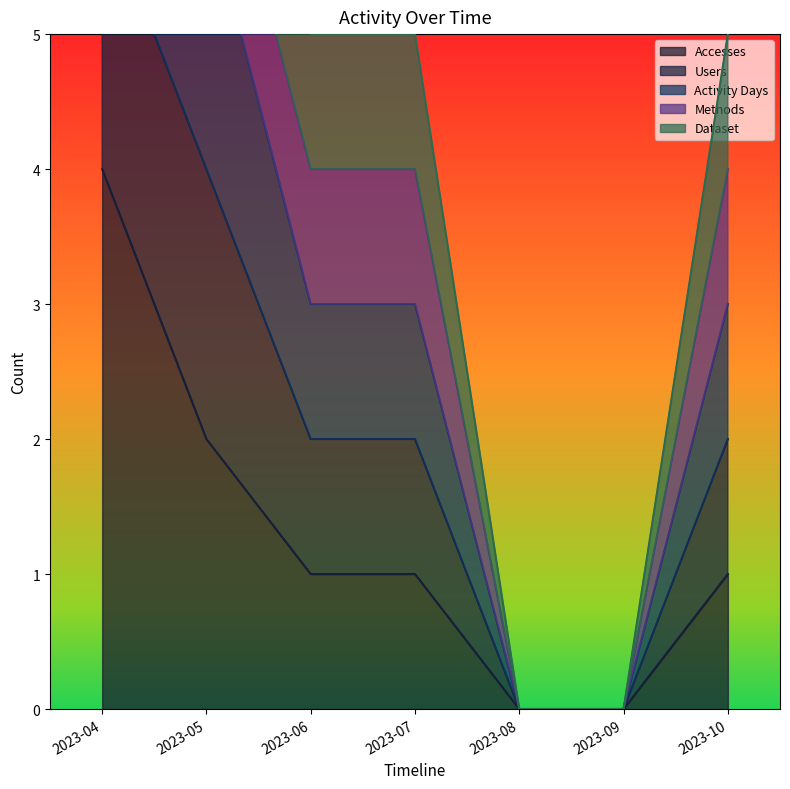

At which label does Accesses reach its peak?

2023-04